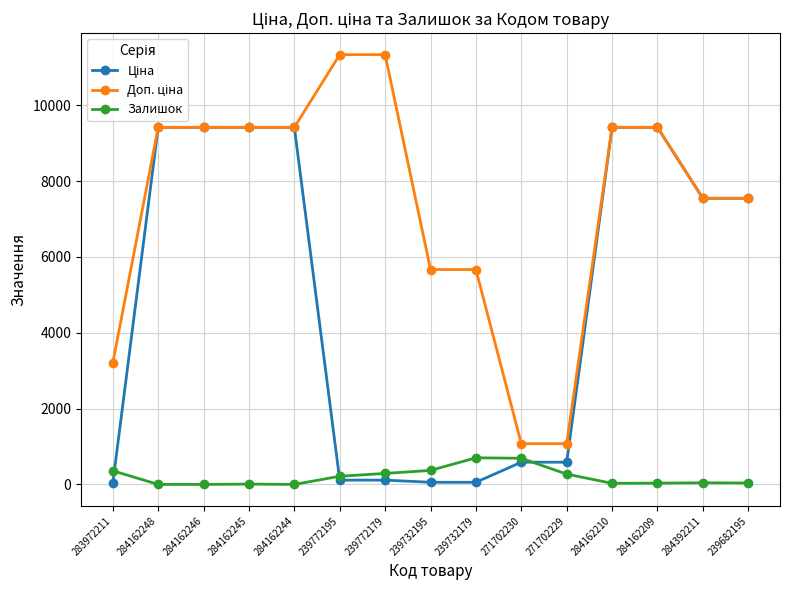

What is the difference between the highest and lowest values at 271702230?

488.5